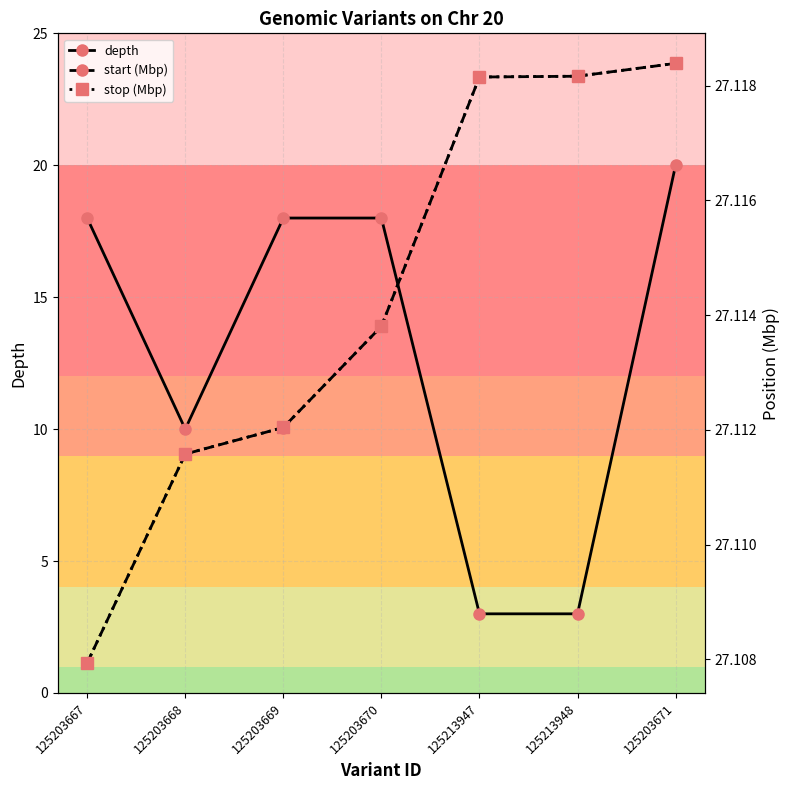

What is the average value of the depth series?

13